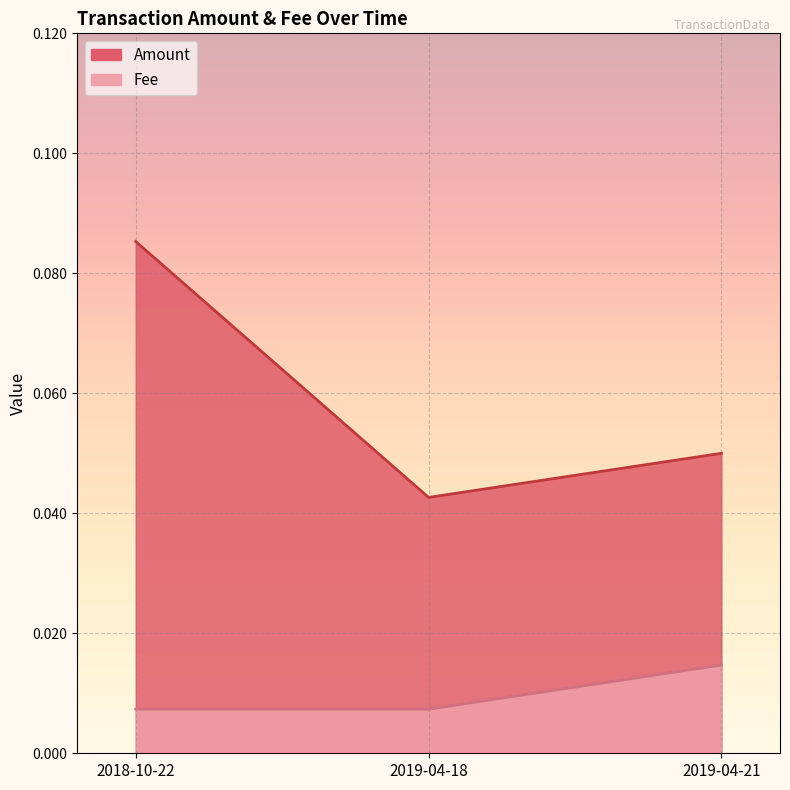

Which series changed the most between 2019-04-18 and 2019-04-21?

Amount